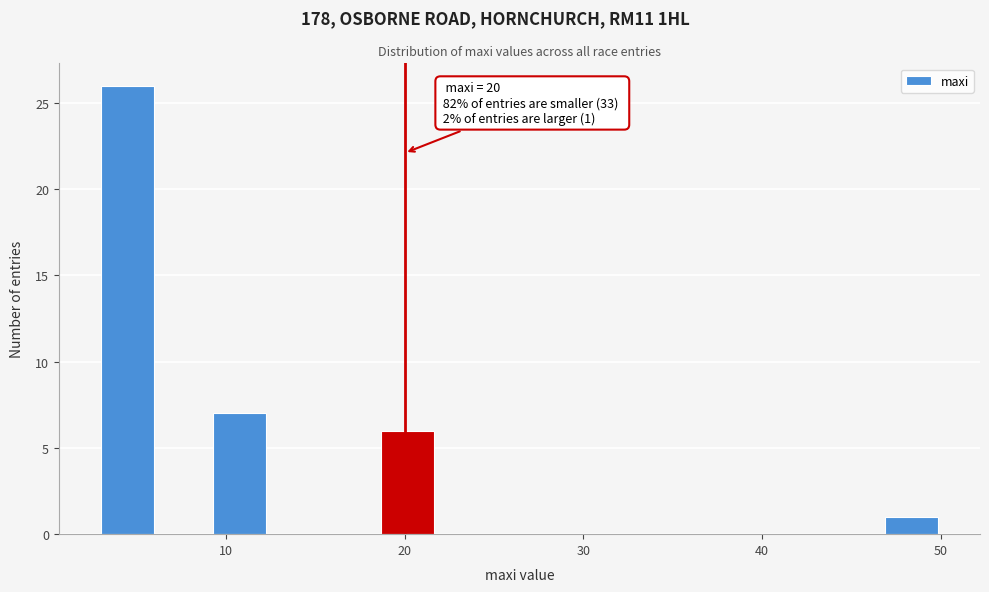

Read against the x-axis, roughly where is the centre of the tallest bar?

4